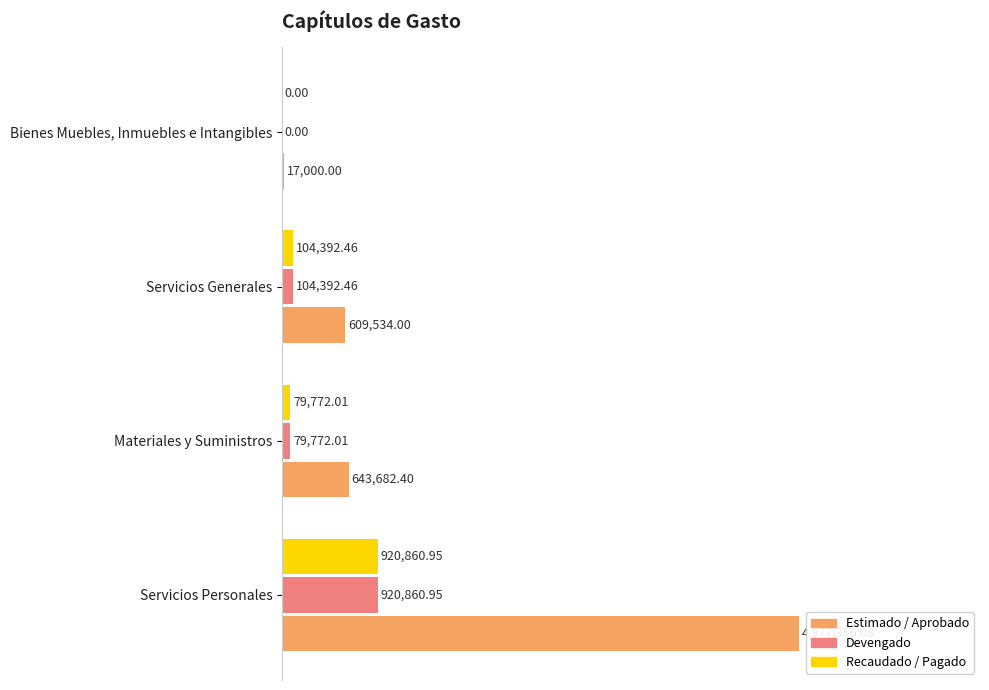

List the series in order of their peak value, lowest first.

Devengado, Recaudado / Pagado, Estimado / Aprobado